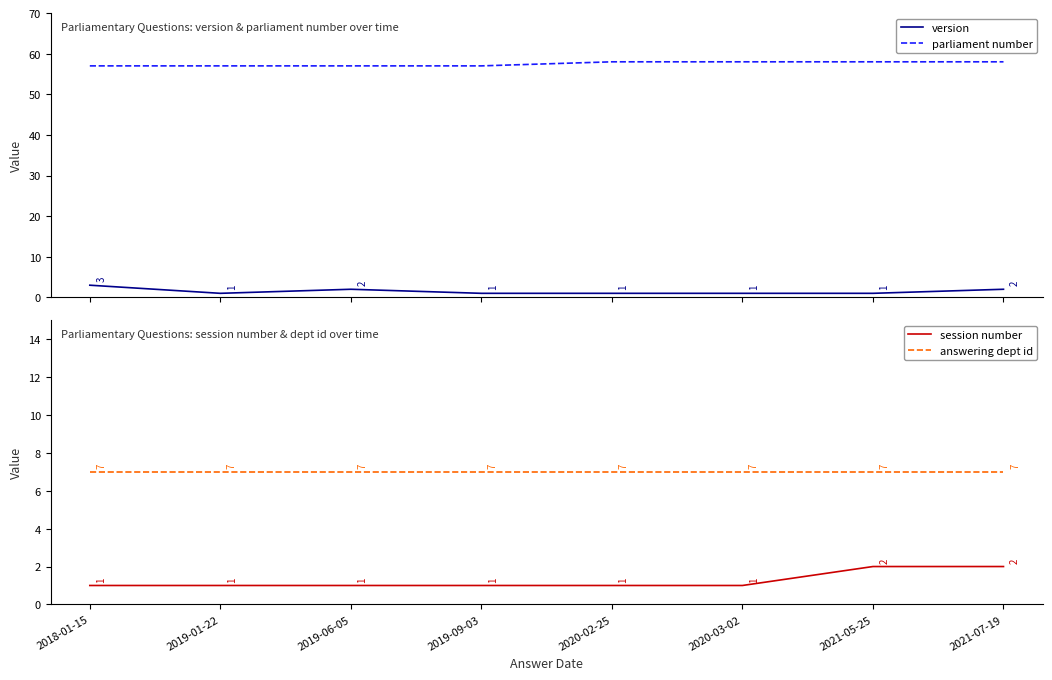

Which series has the largest total across all categories?

parliament number